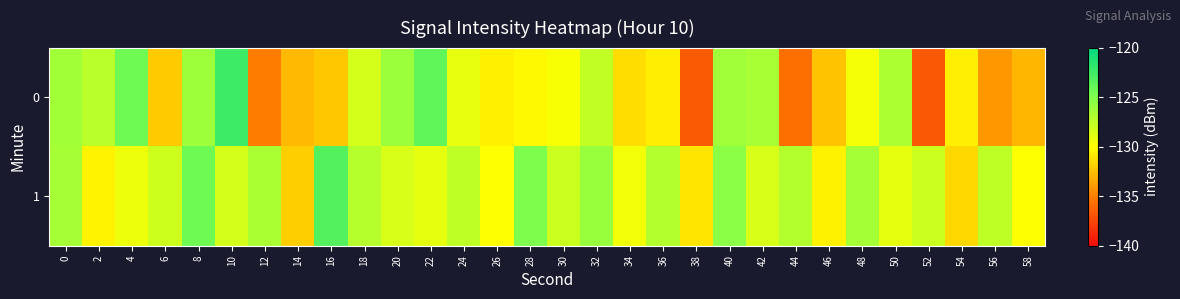

How many distinct data groups are displayed?

2